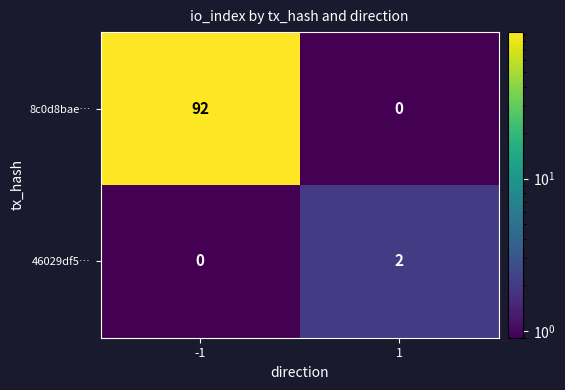

Which series has the largest range (max minus min)?

8c0d8bae…